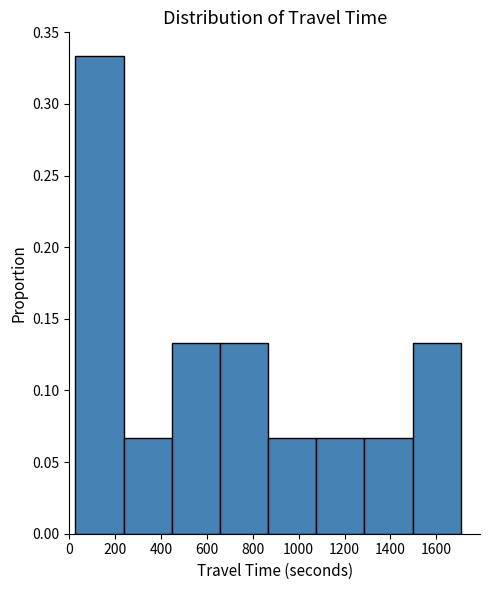

Reading left to right, list every bar in this chart as the range it spans on the x-axis followed by its height. Neither the bar edges nor the heights are printed on the chart, so give them approximately, as read against the axes.

20 to 240: 0.335
240 to 440: 0.065
440 to 660: 0.135
660 to 860: 0.135
860 to 1080: 0.065
1080 to 1280: 0.065
1280 to 1500: 0.065
1500 to 1700: 0.135